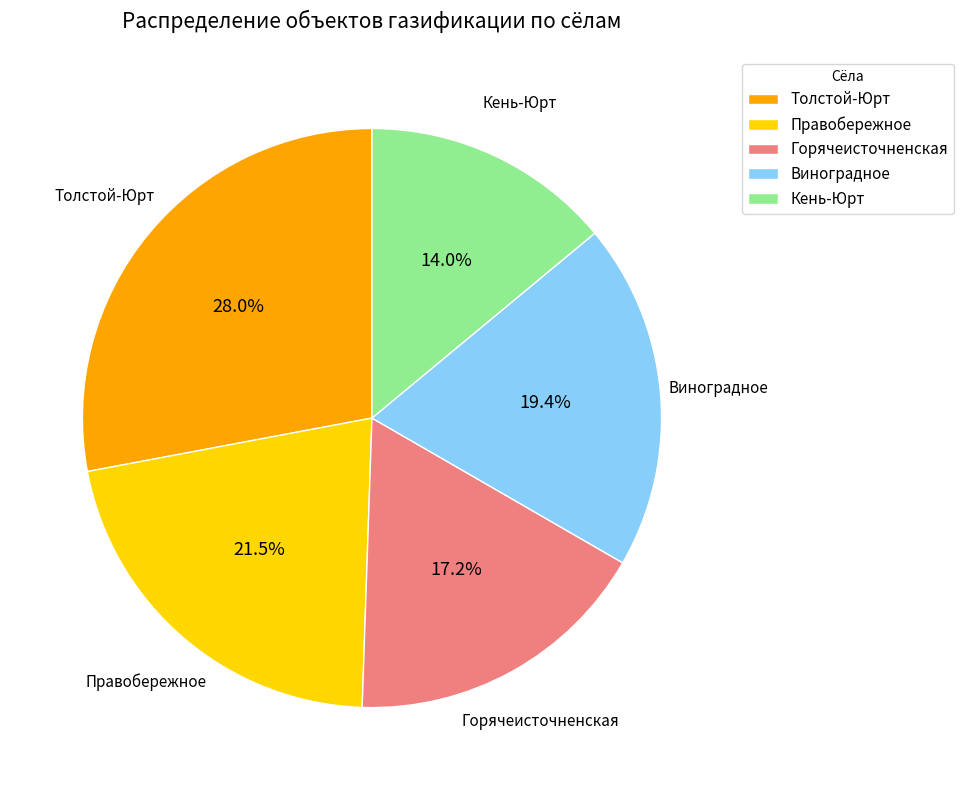

Which category has the biggest portion of the pie?

Толстой-Юрт